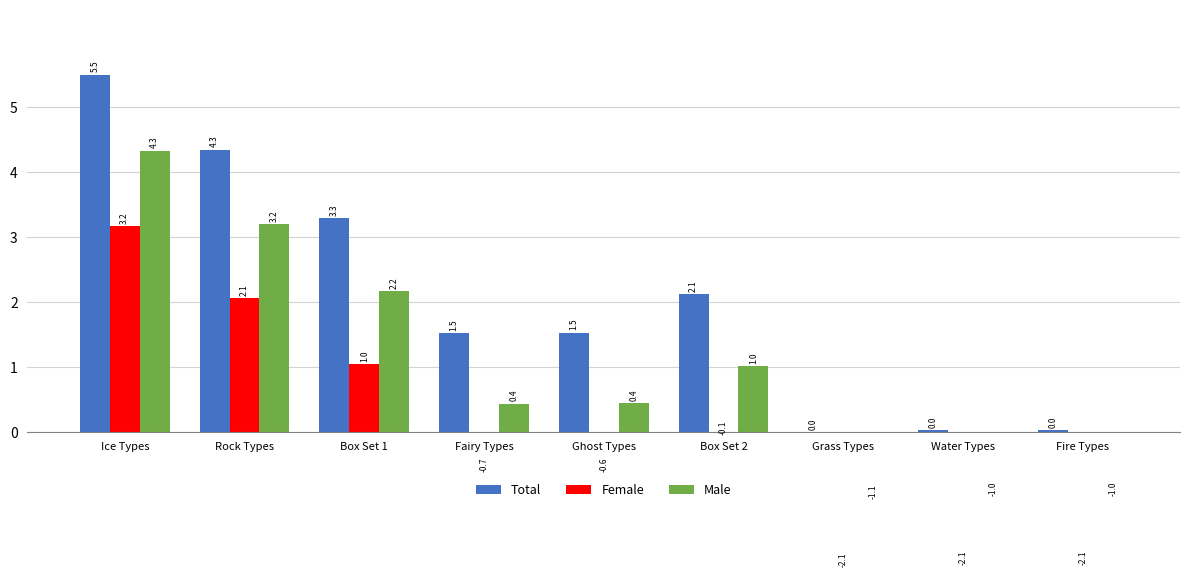

What is the label of the 9th bar from the left?

Fire Types